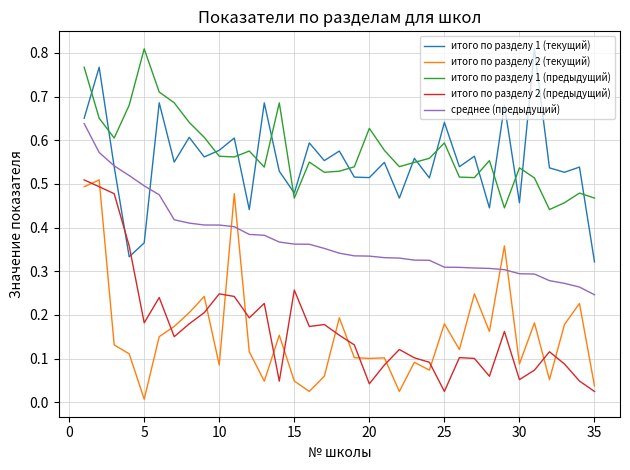

True or false: итого по разделу 2 (предыдущий) and итого по разделу 2 (текущий) cross at least once.

True